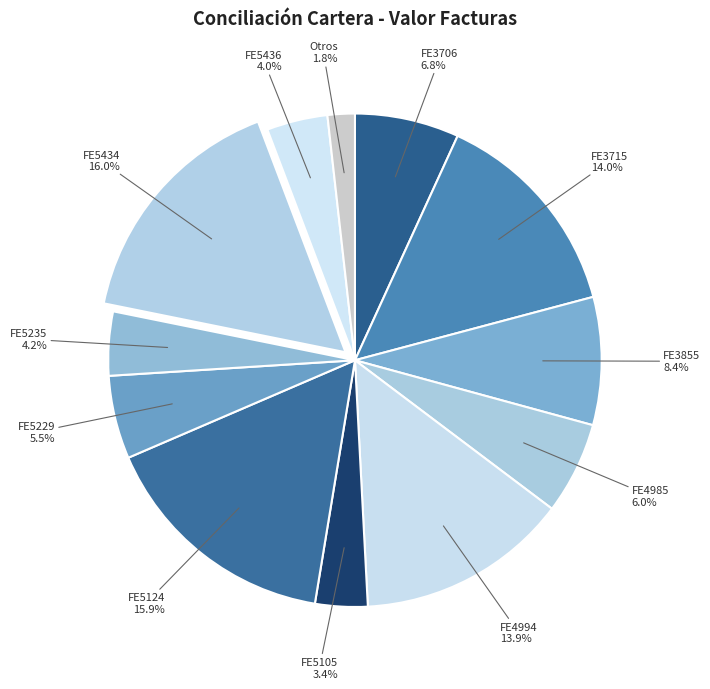

To the nearest percent, what percentage of the pie is FE3706?

7%